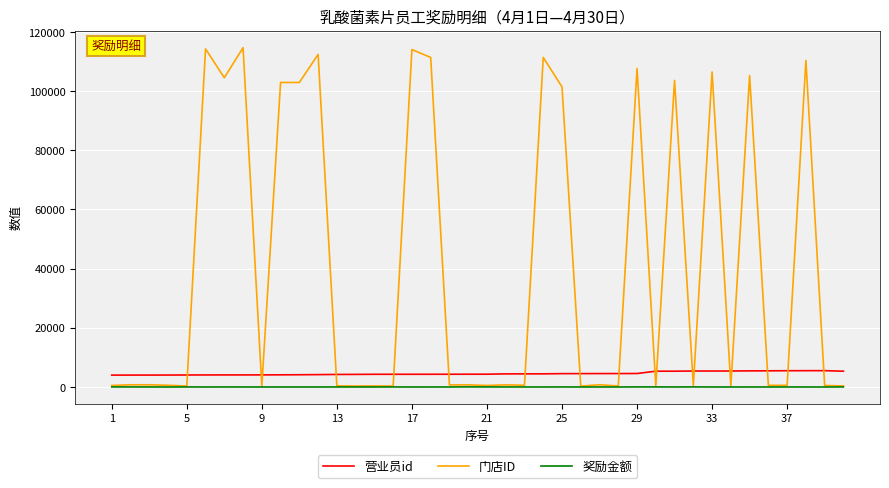

Which series has the largest total across all categories?

门店ID